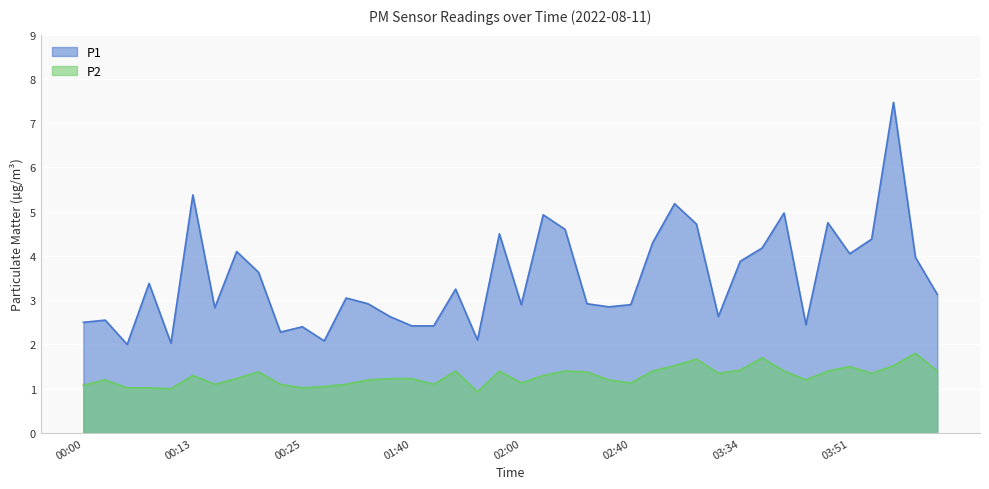

What position from the right is 00:15?

34